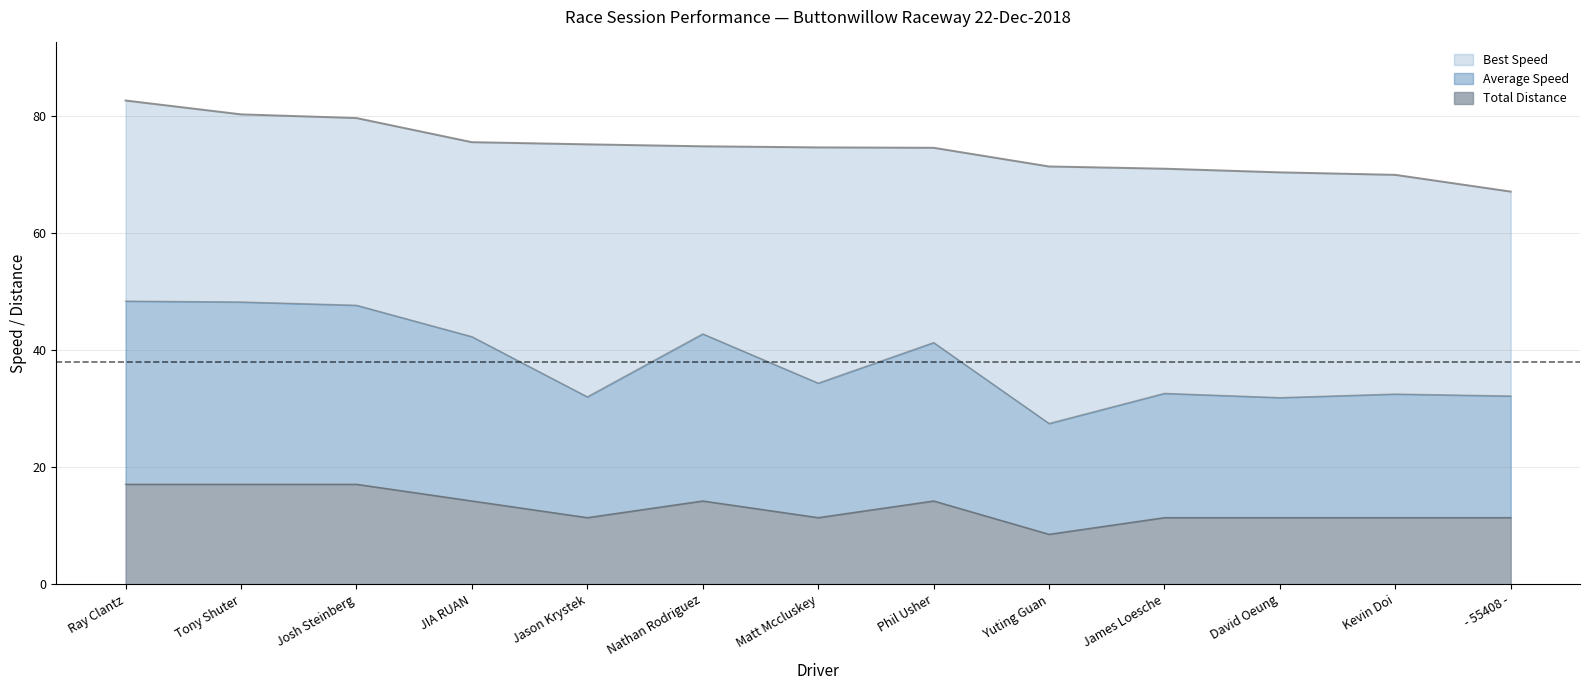

What is the label of the 13th point from the right?

Ray Clantz